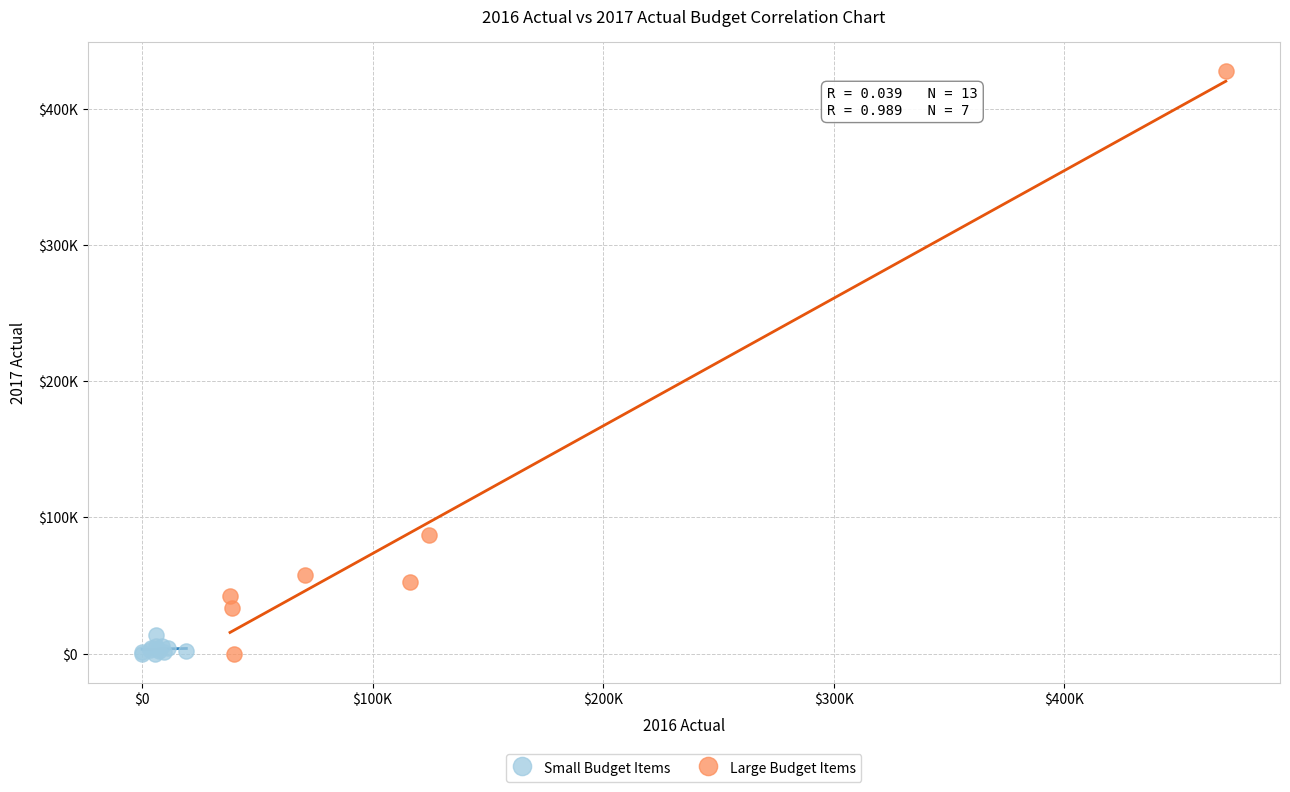

Which series contains the highest Y value?

Large Budget Items